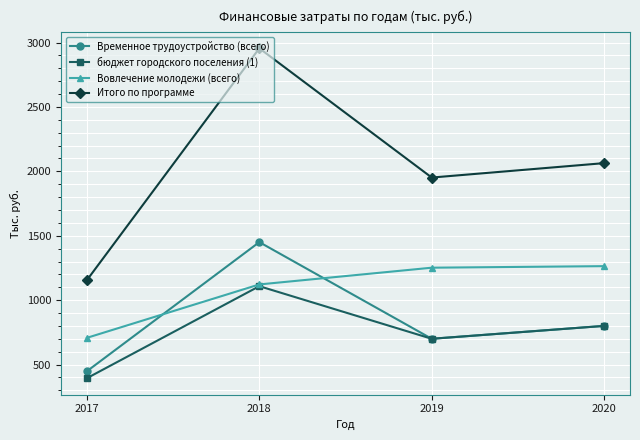

True or false: Итого по программе has a value of 1300.4 at 2020.

False